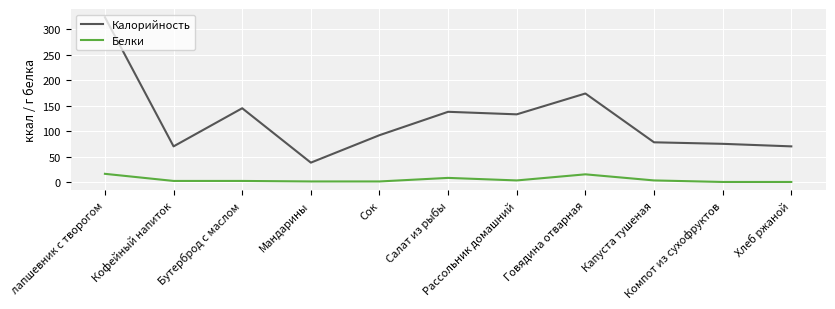

Rank the series by their average value, from lowest to highest.

Белки, Калорийность